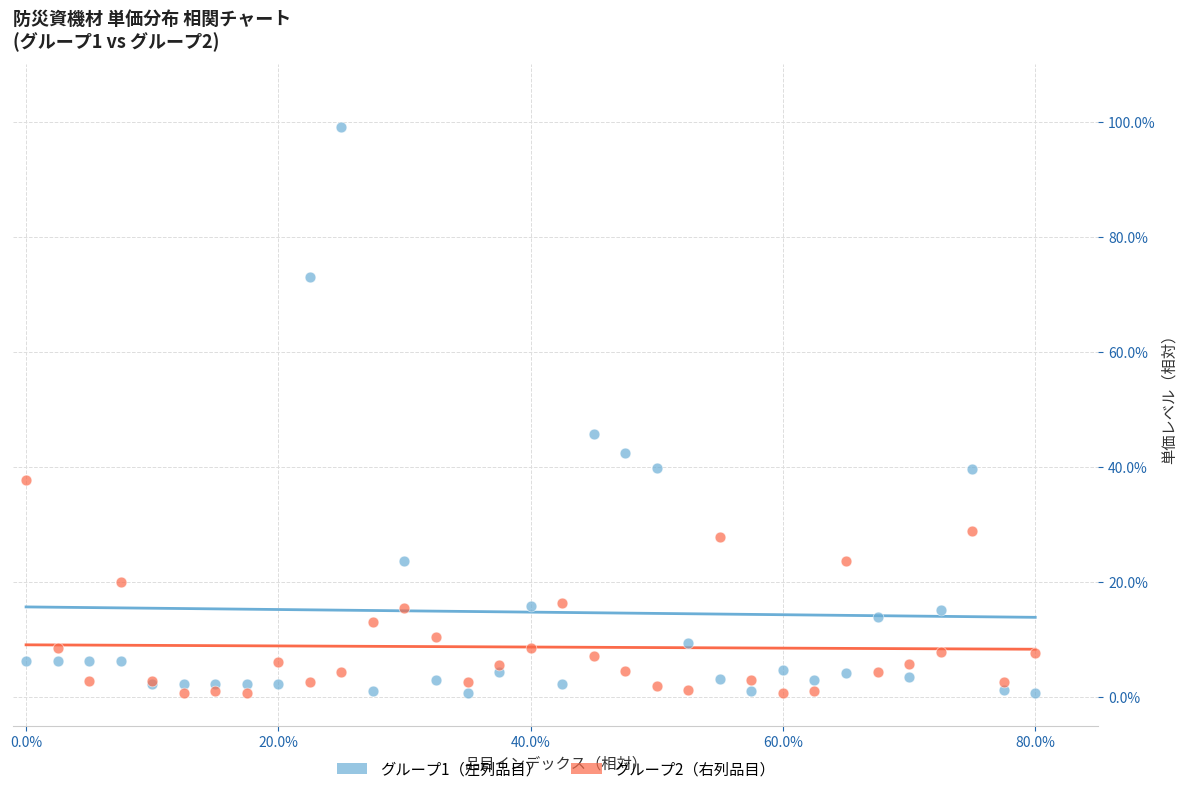

What is the X range (max minus min) for the scatter plot?

80.0